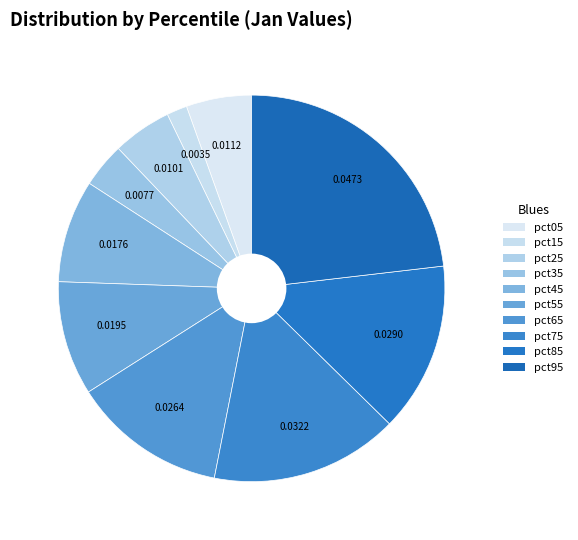

Rank the categories by value from lowest to highest.

pct15, pct35, pct25, pct05, pct45, pct55, pct65, pct85, pct75, pct95